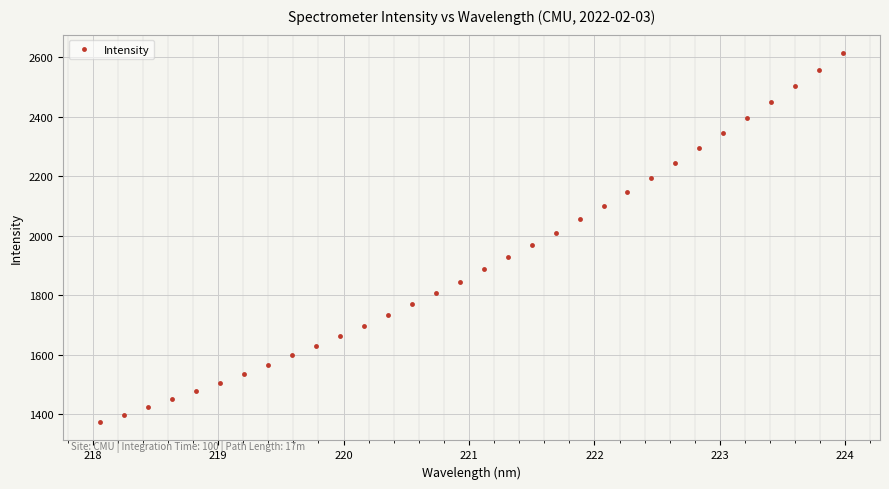

What is the smallest value displayed?

1373.3